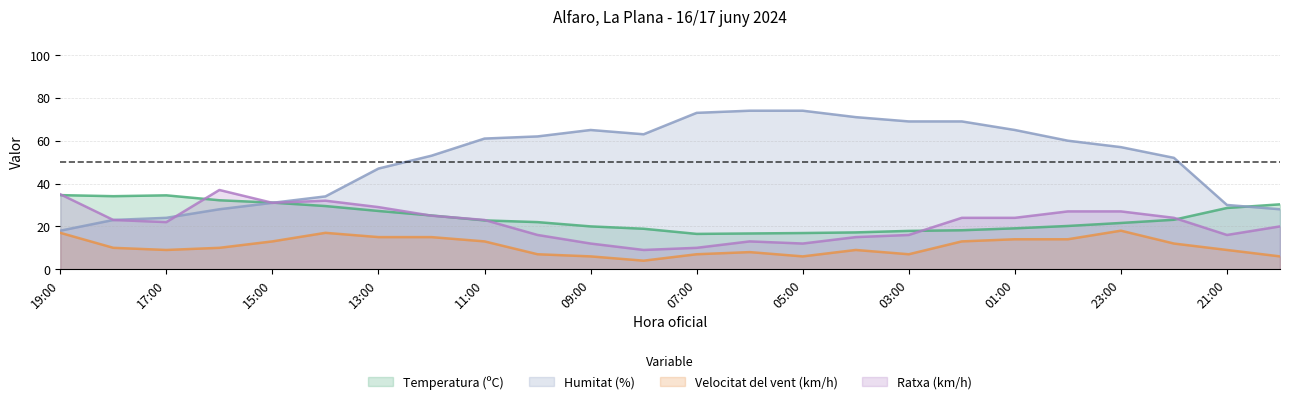

At which category does the chart reach its peak across all series?

06:00